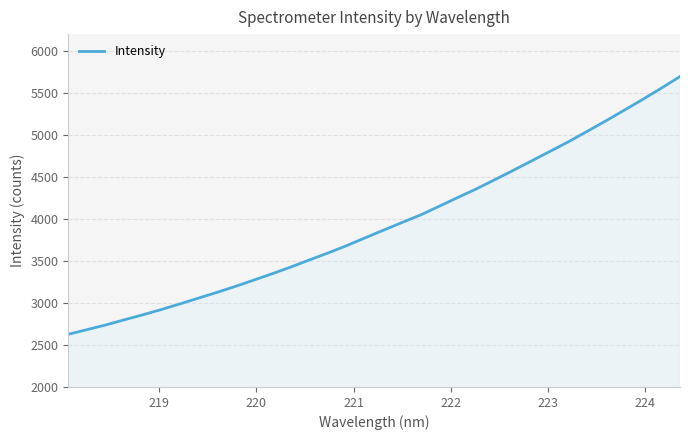

What is the greatest value displayed?

5695.1